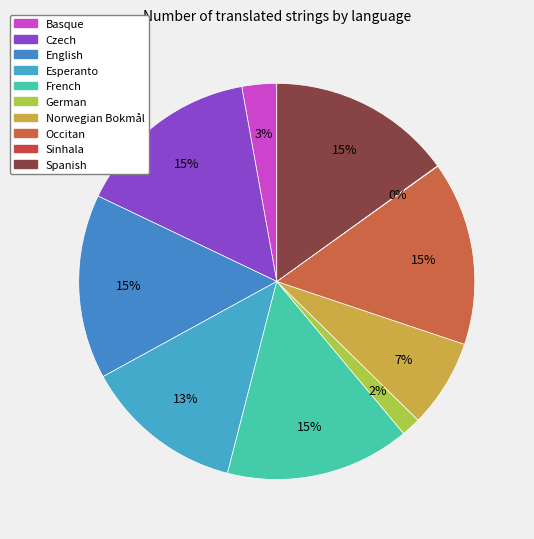

Approximately how many times larger is the value at German compared to French?

0.1